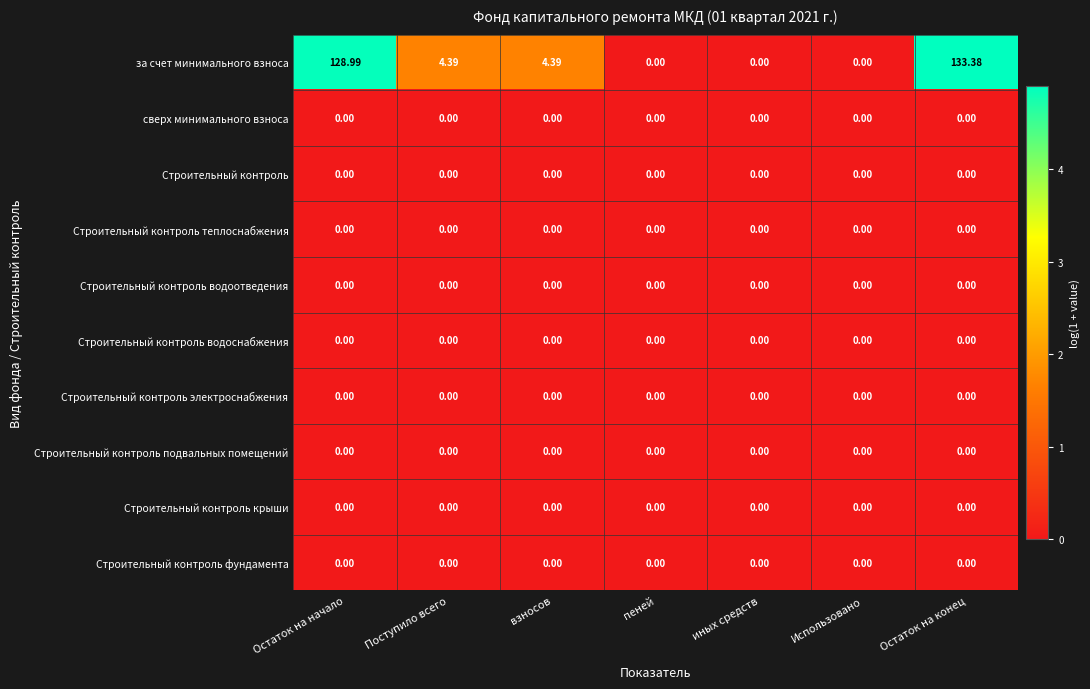

Which series has the widest spread of values?

за счет минимального взноса